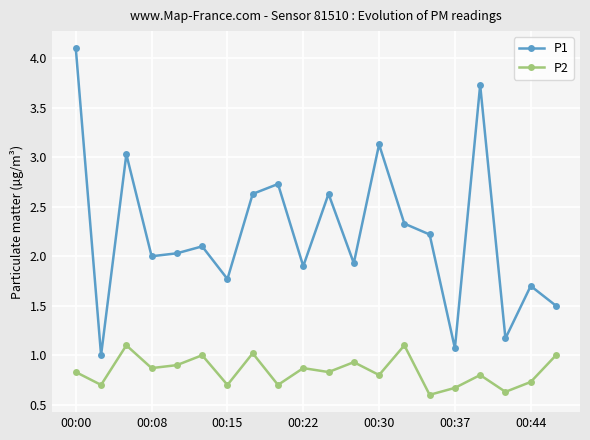

Rank the series by their average value, from highest to lowest.

P1, P2